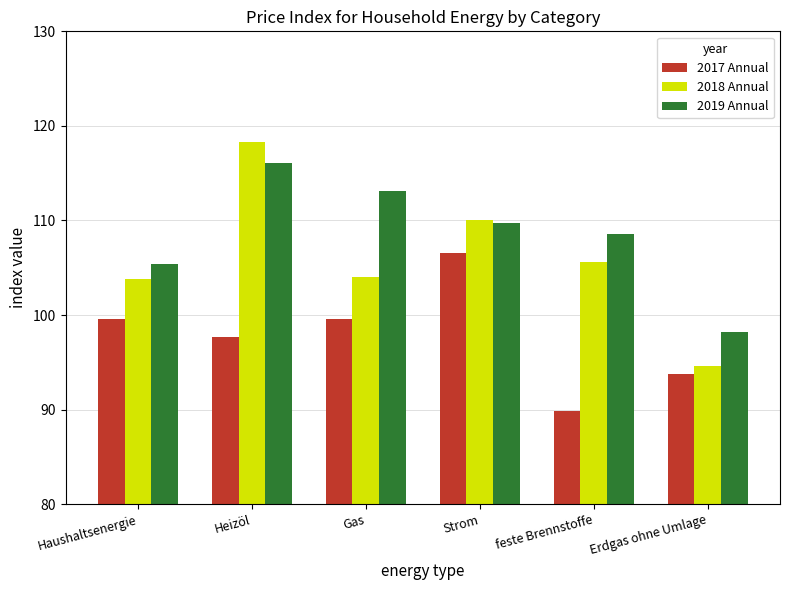

What is the lowest value of the 2019 Annual series?

98.2